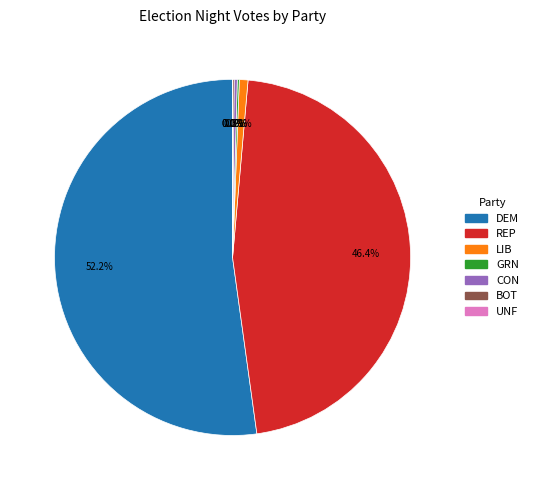

What is the majority slice?

DEM